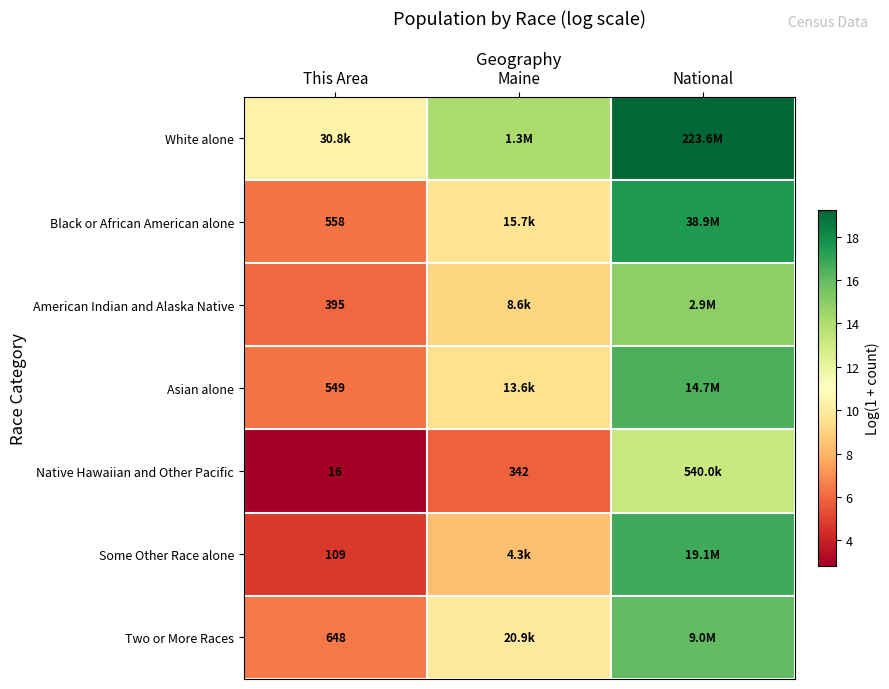

How many data points in Native Hawaiian and Other Pacific are above 5?

2